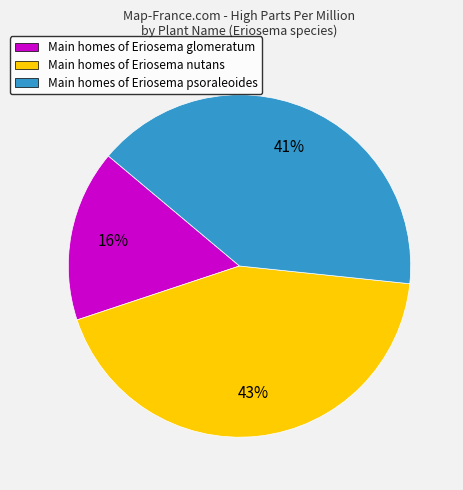

Count the number of slices in the pie.

3